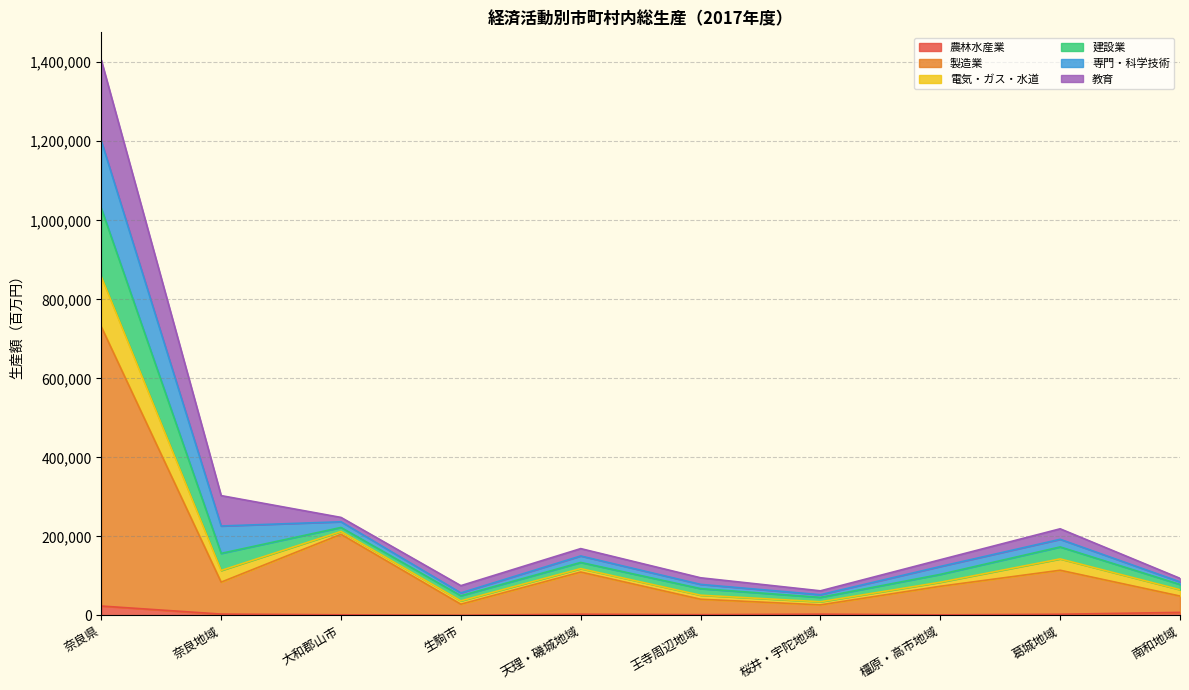

At which category is the sum across all series the highest?

奈良県